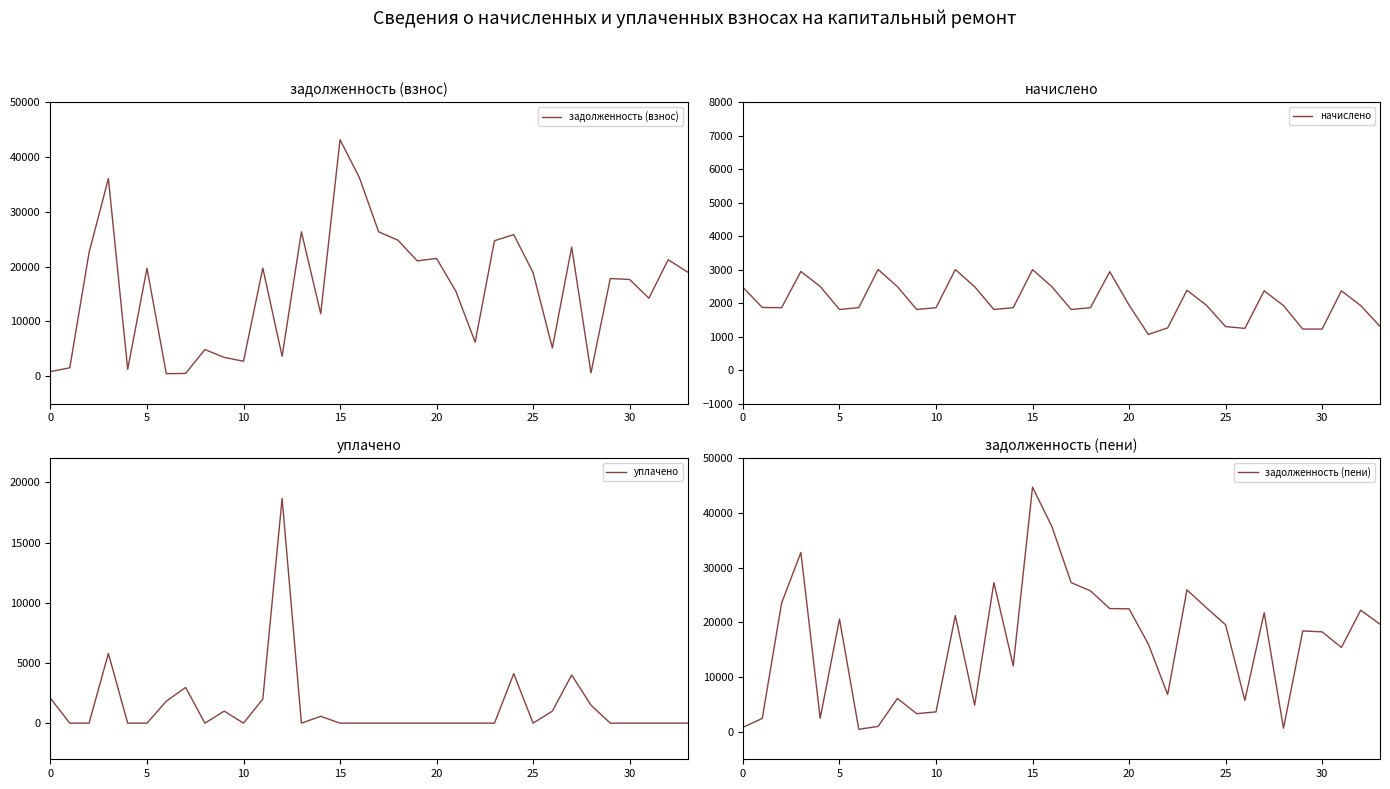

What is the highest value of the задолженность (пени) series?

44702.9